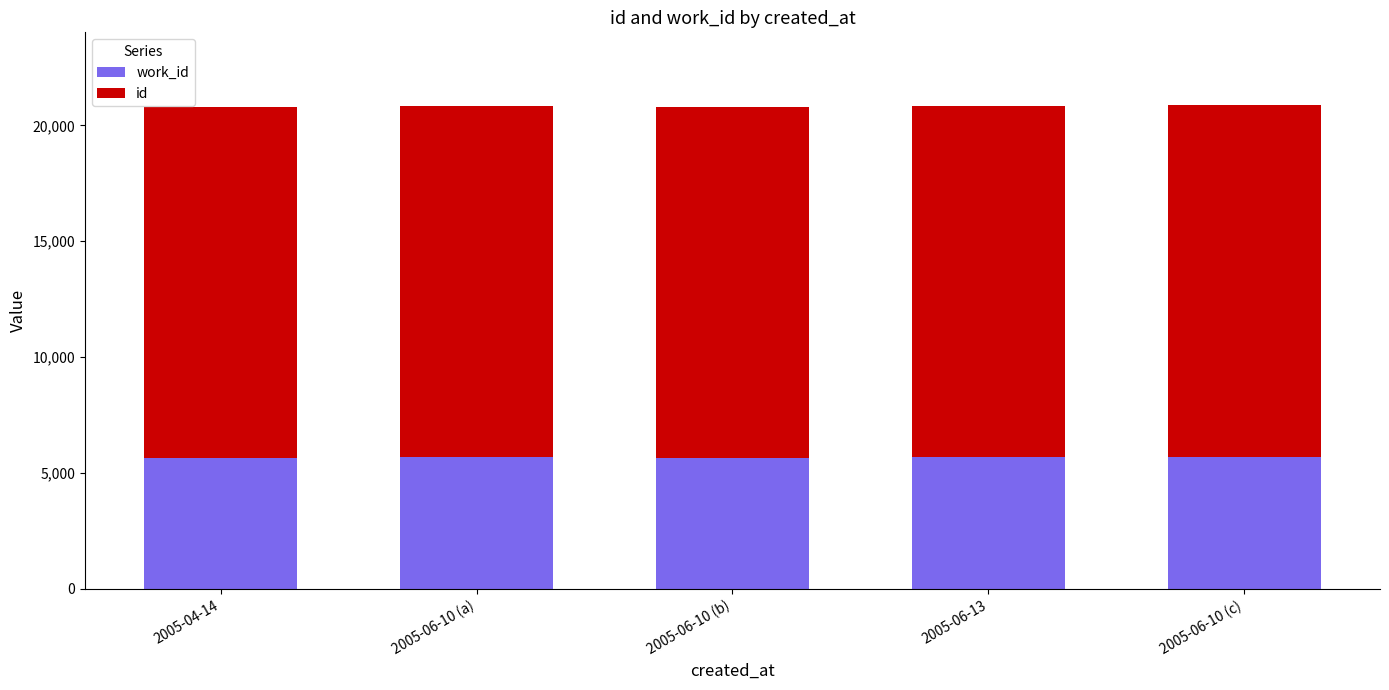

How many categories are shown in the chart?

5